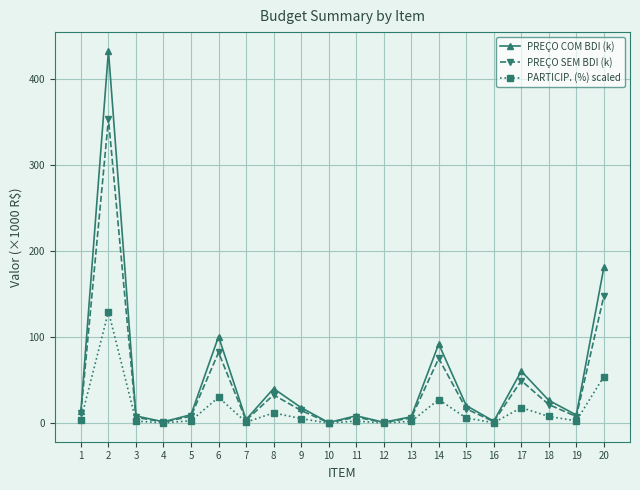

What is the average value of the PREÇO SEM BDI (k) series?

42.6